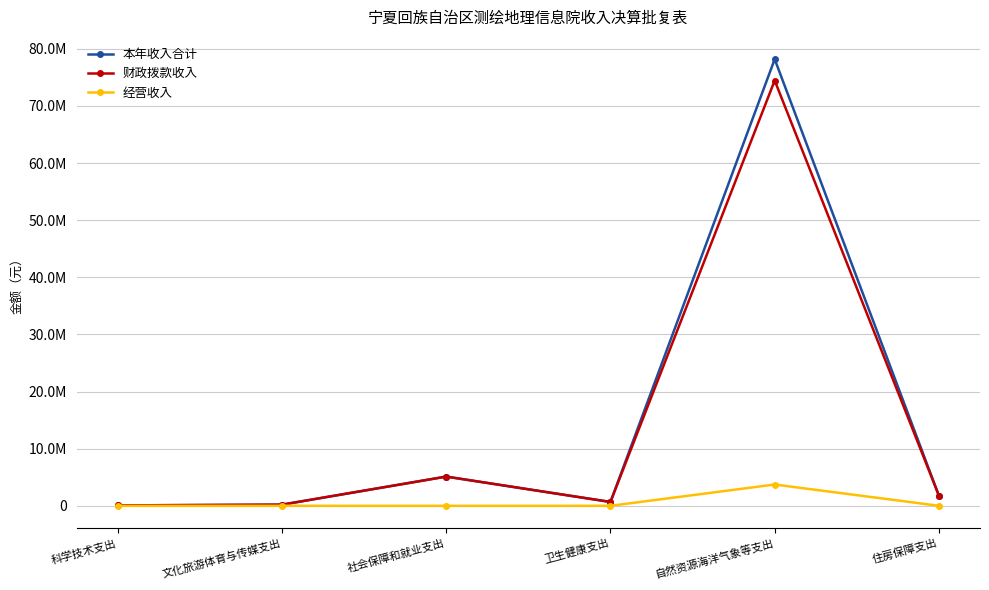

What is the label of the 6th point from the right?

科学技术支出